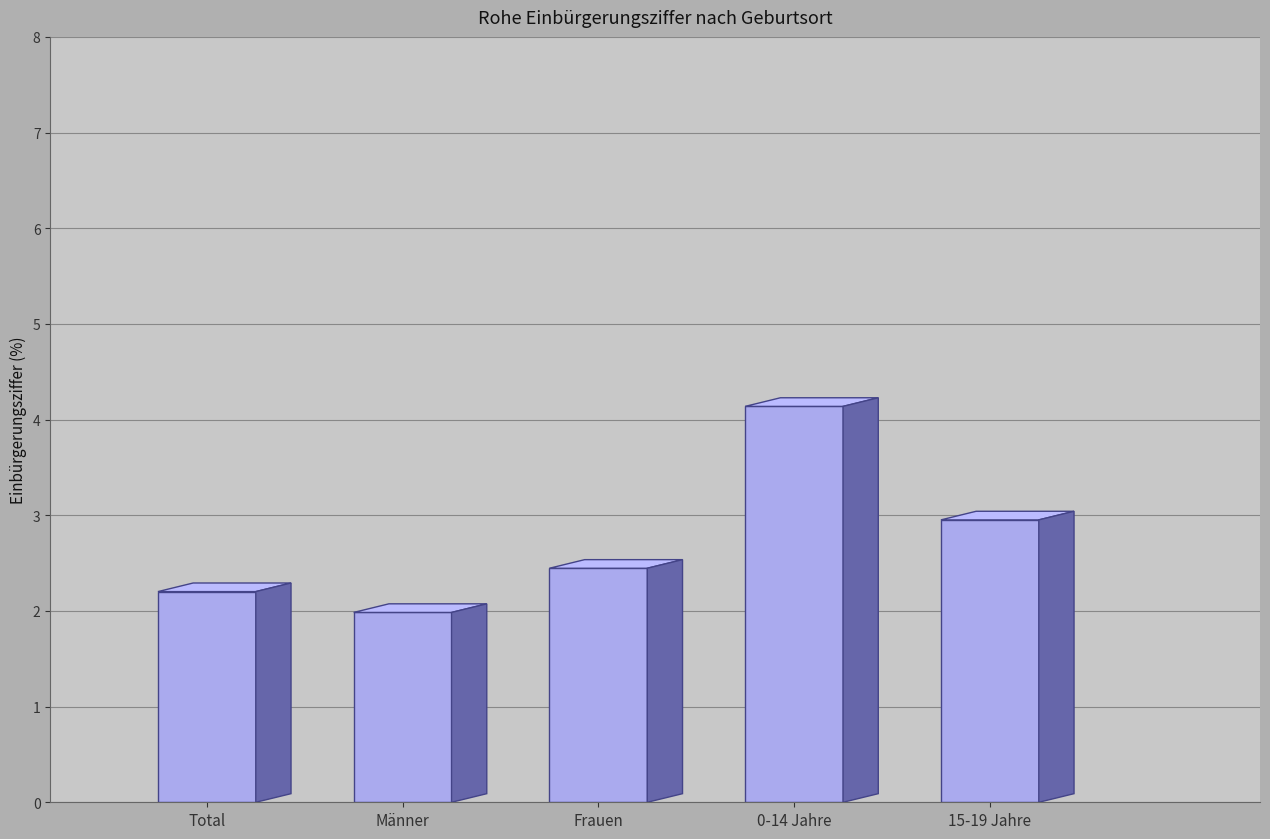

Where is Total nearest to the value 2?

Männer